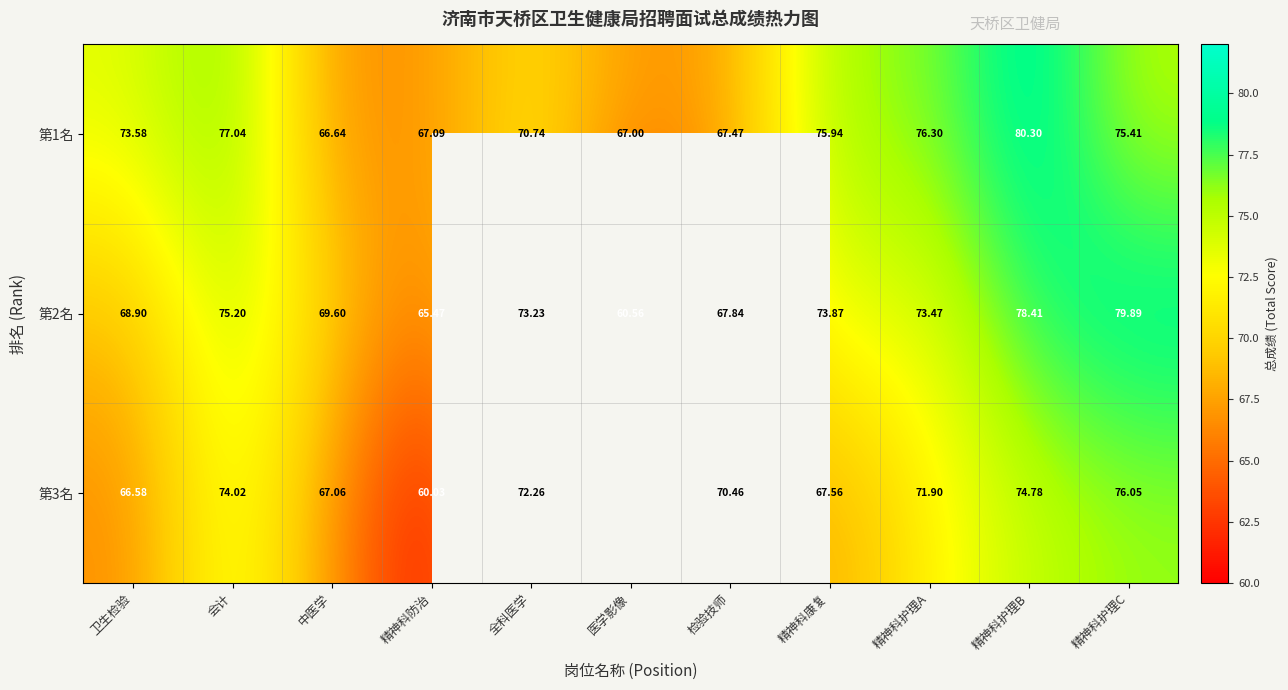

What is the total value across all series at 精神科护理B?

233.5